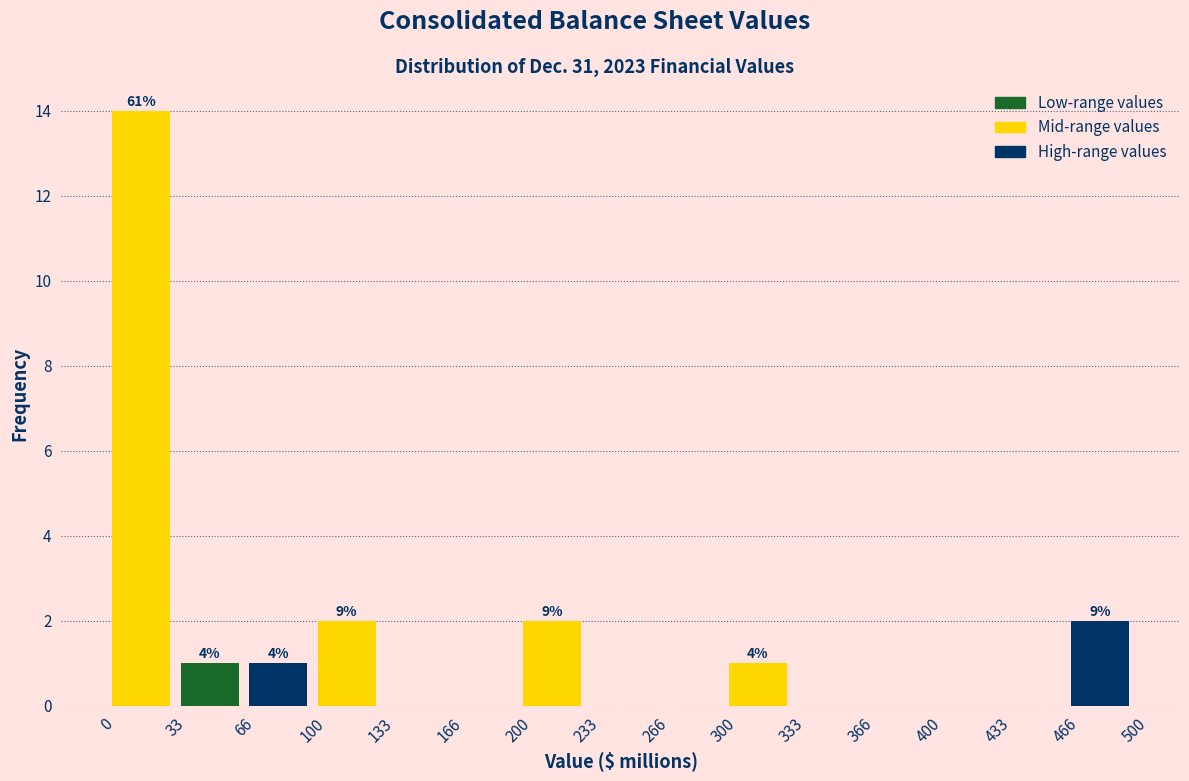

Which range on the x-axis has the tallest bar?

0 to 33